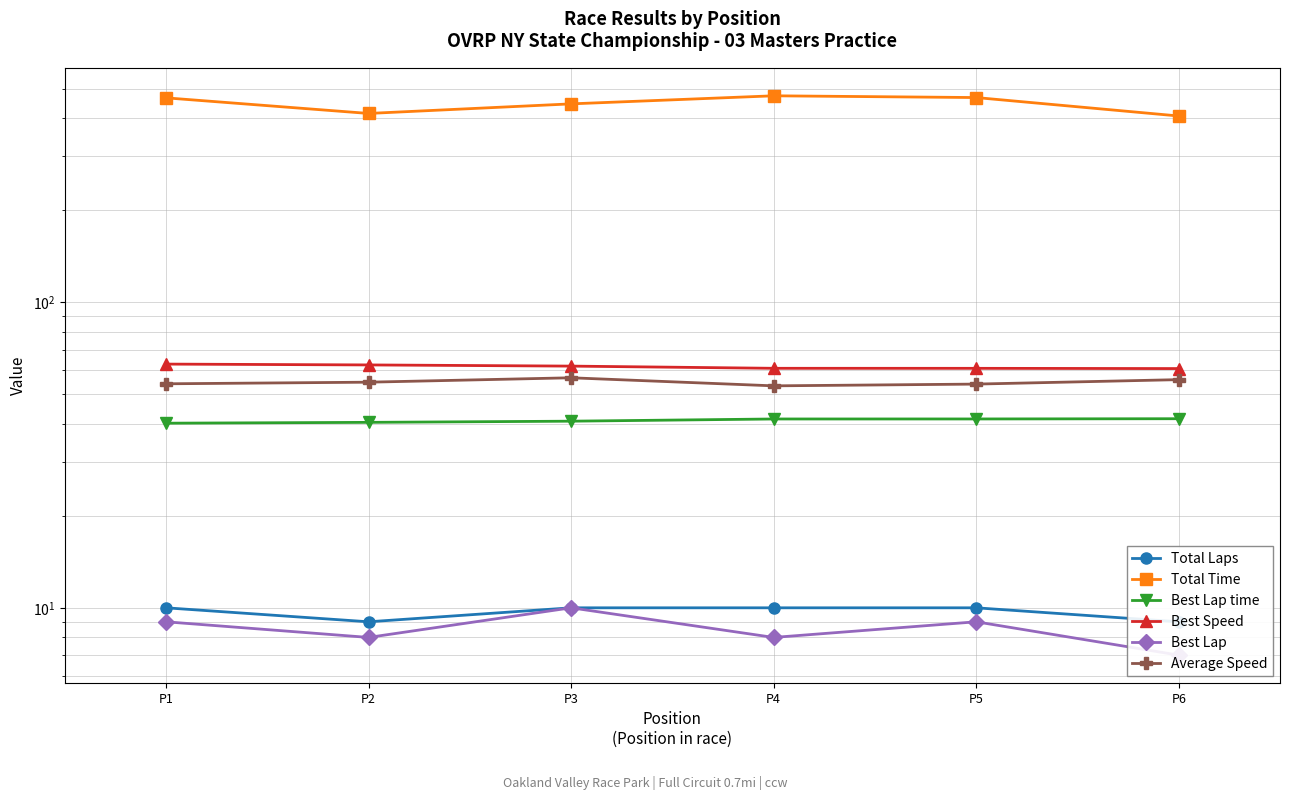

At how many categories does at least one series exceed 382?

6